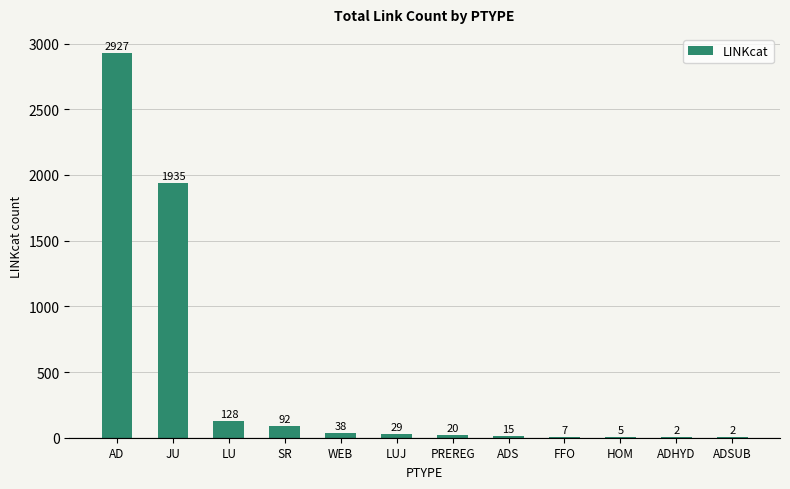

What is the difference between the values at ADS and LU?

113